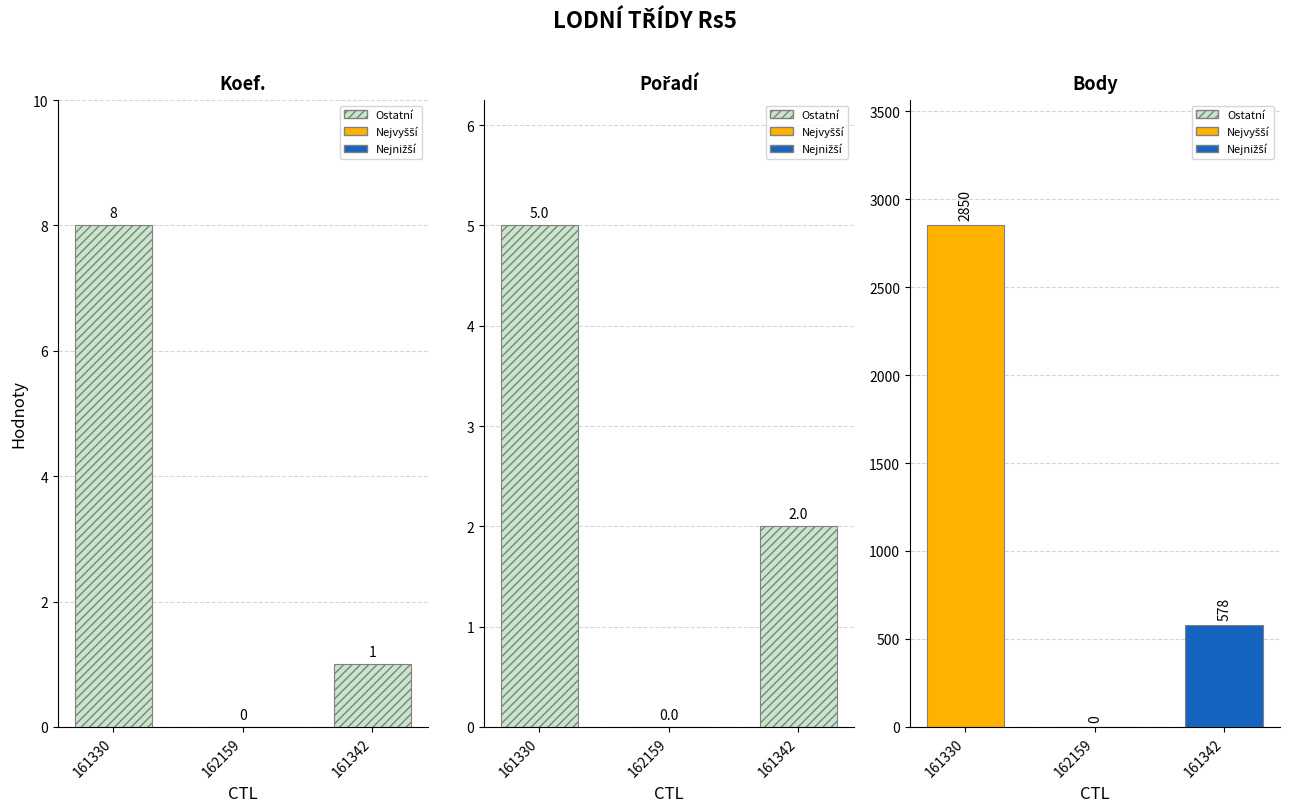

At which label is Pořadí closest to 2?

161342